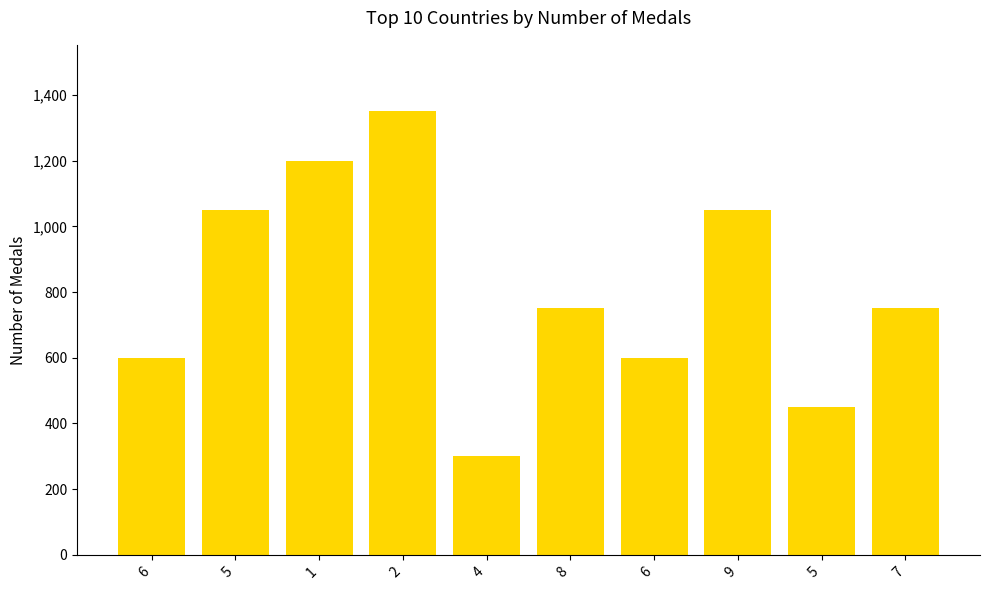

Are the bars horizontal?

No